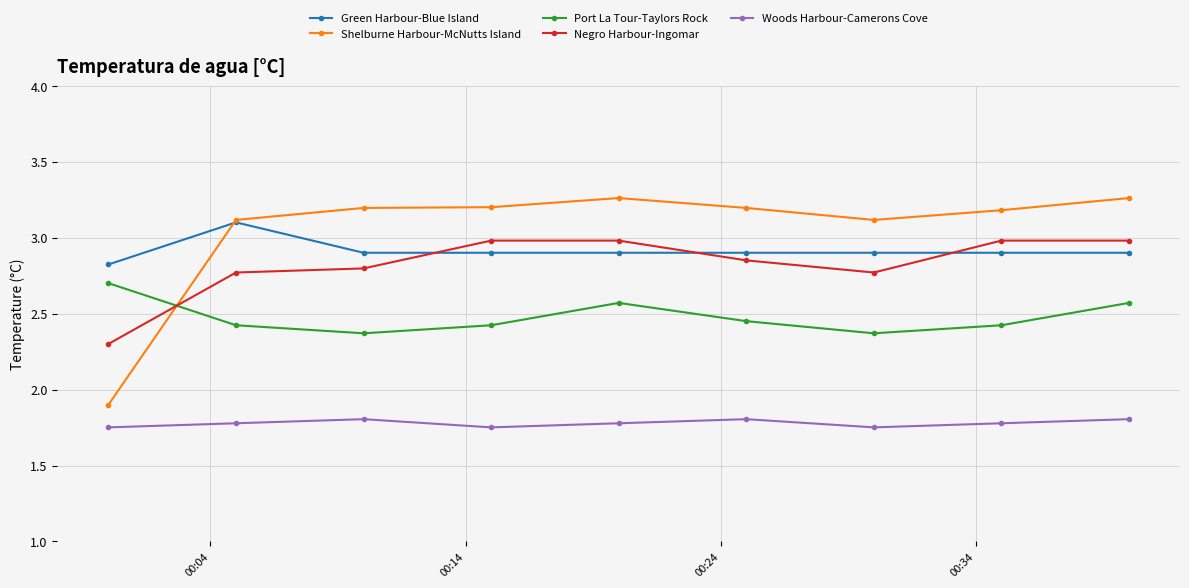

What is the minimum value for Shelburne Harbour-McNutts Island?

1.9